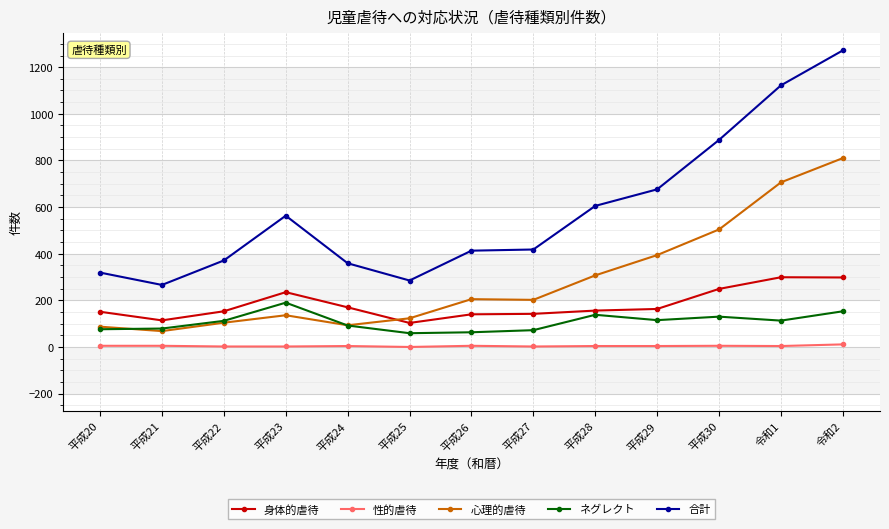

What are all the series names shown in the legend?

身体的虐待, 性的虐待, 心理的虐待, ネグレクト, 合計